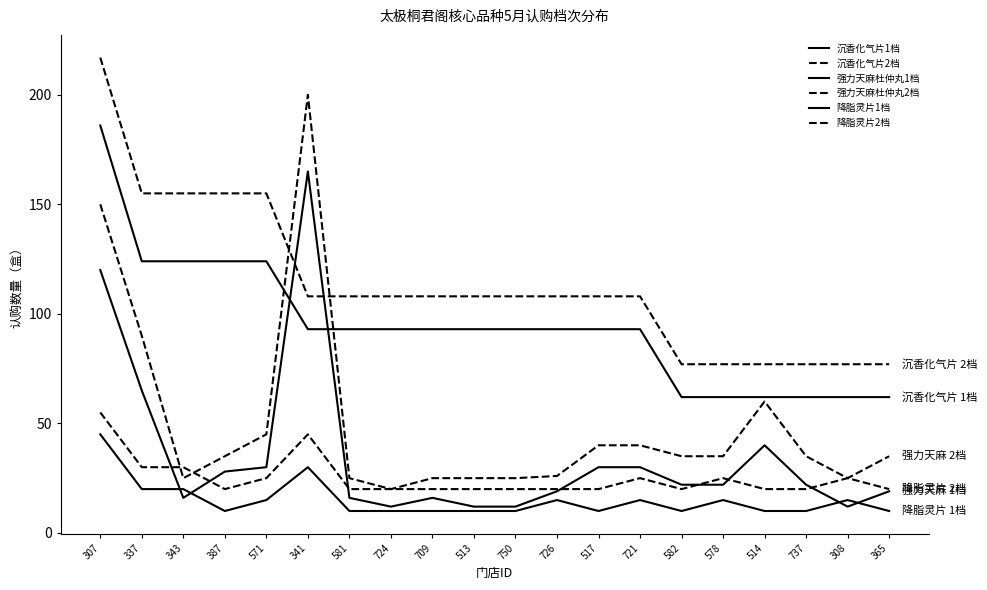

Is this an area chart (filled region under the line)?

No